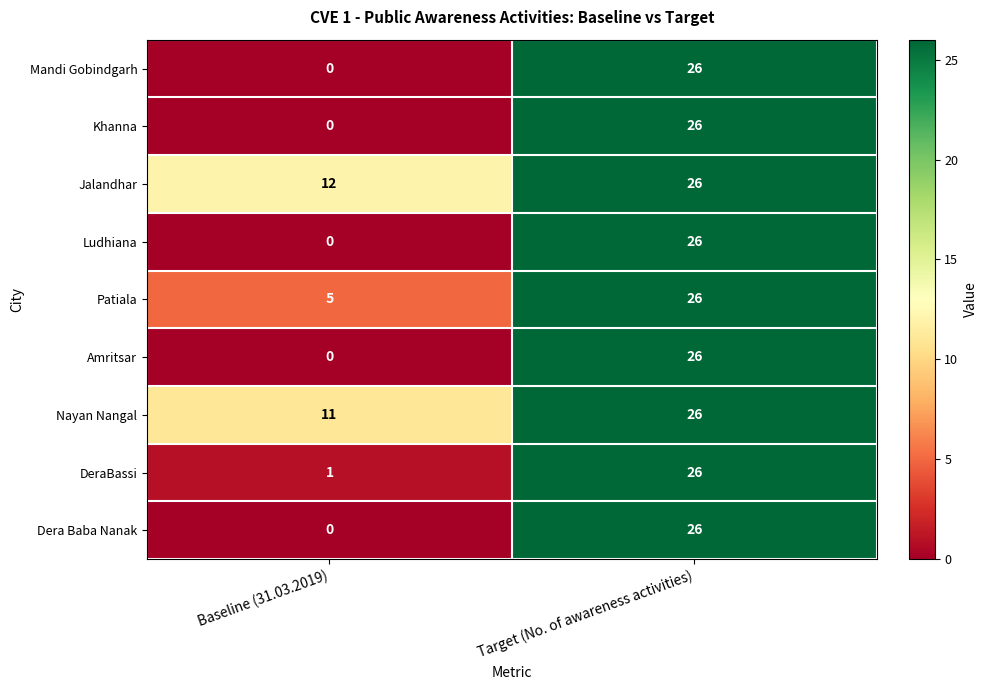

The Nayan Nangal series shows 11 at Baseline (31.03.2019). True or false?

True